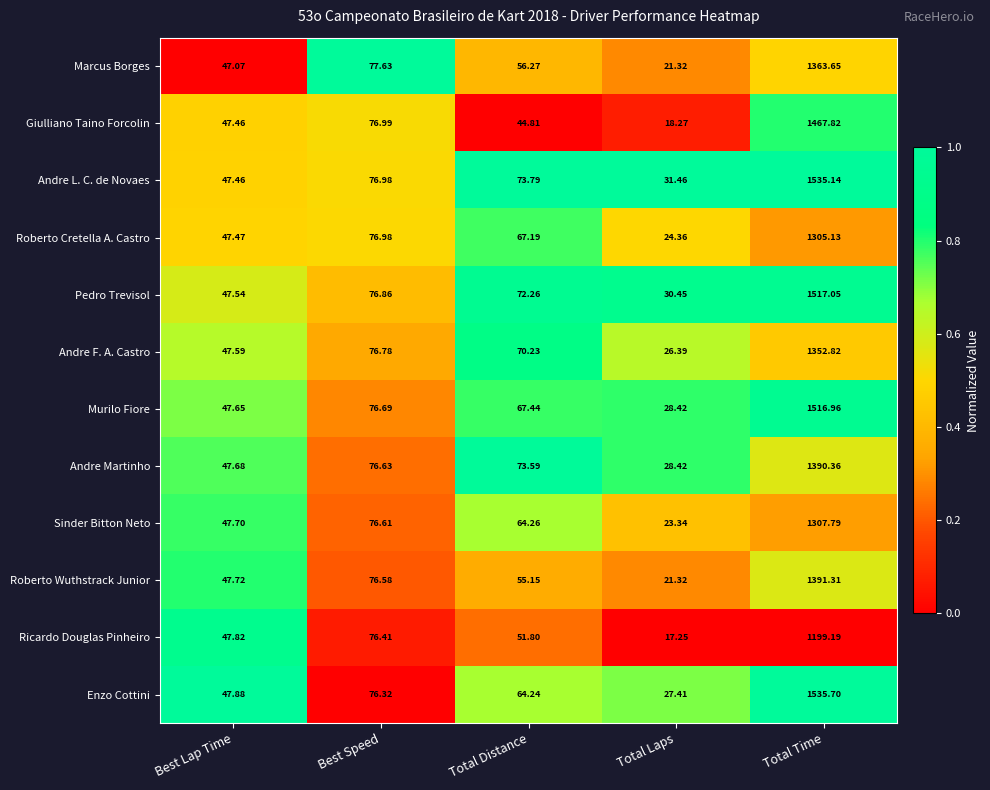

Which category has the highest value in the Andre L. C. de Novaes series?

Total Time